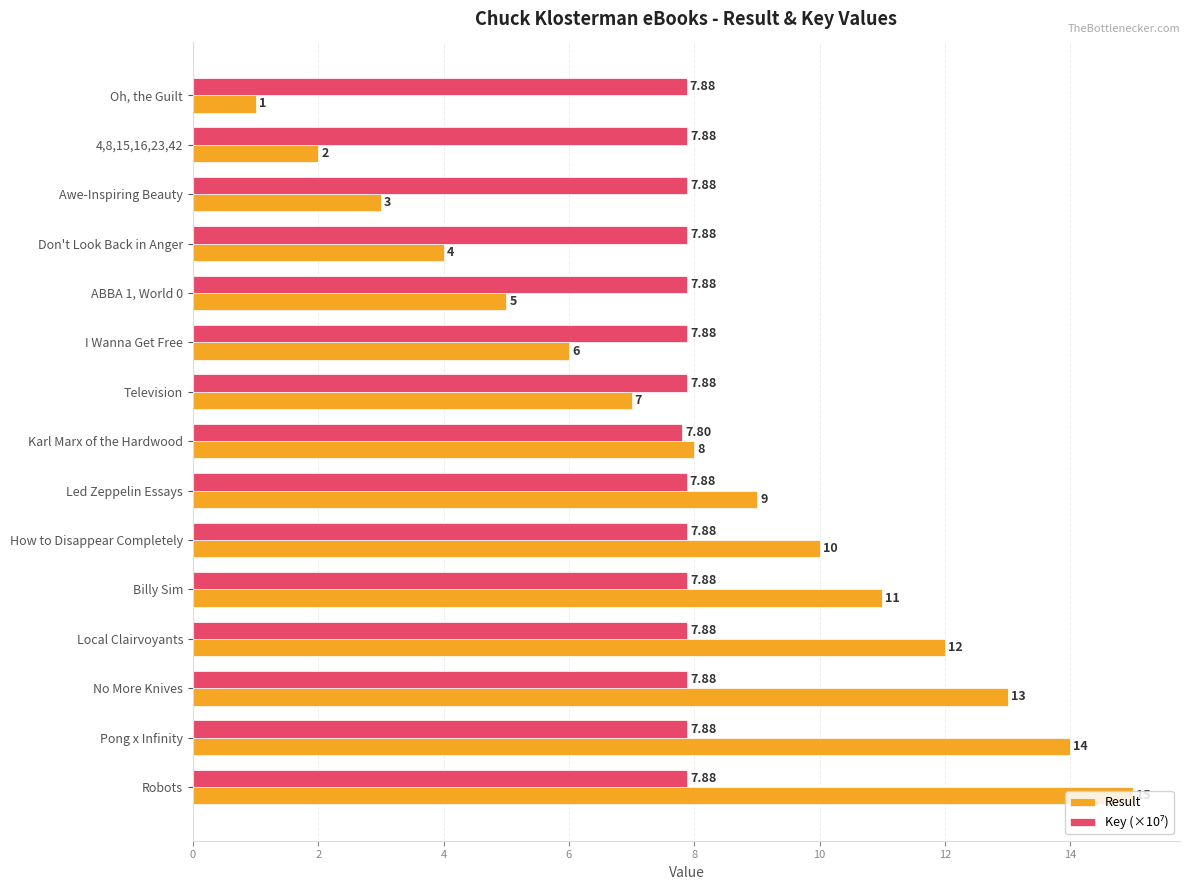

At which label does Result reach its minimum?

Oh, the Guilt